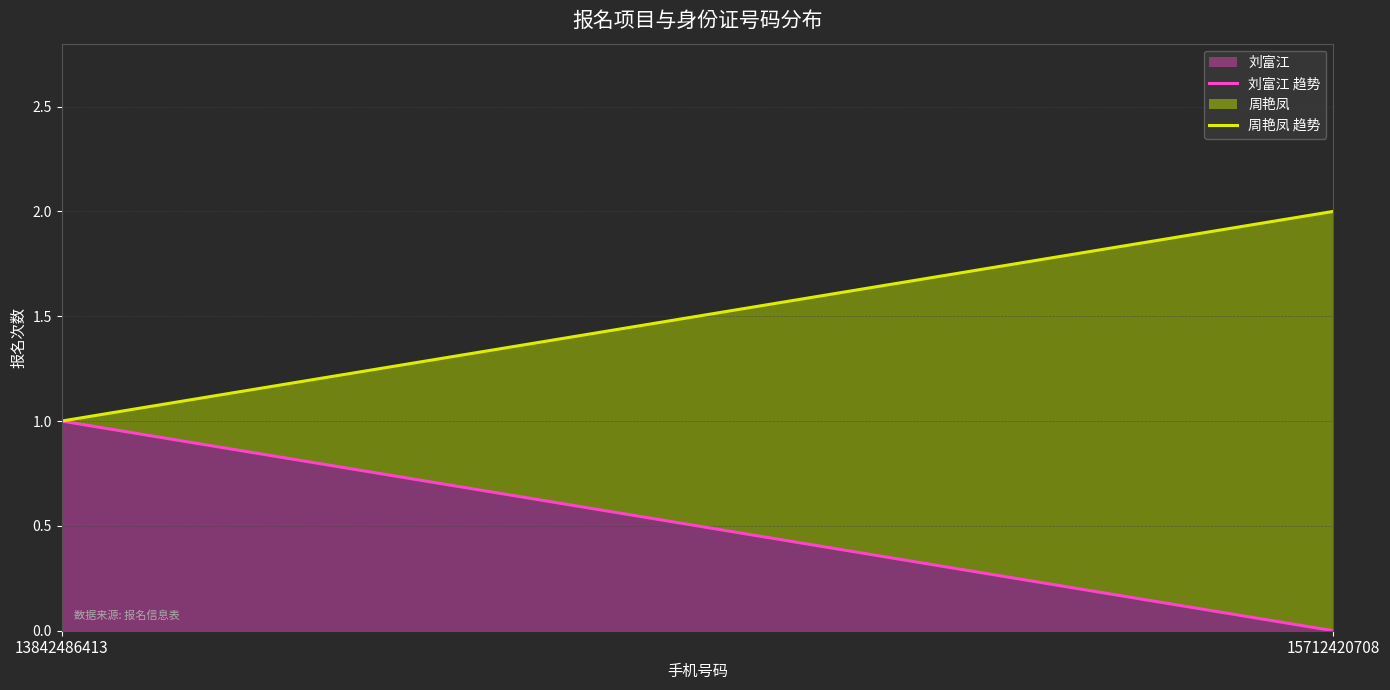

Where is 周艳凤 趋势 nearest to the value 1?

13842486413